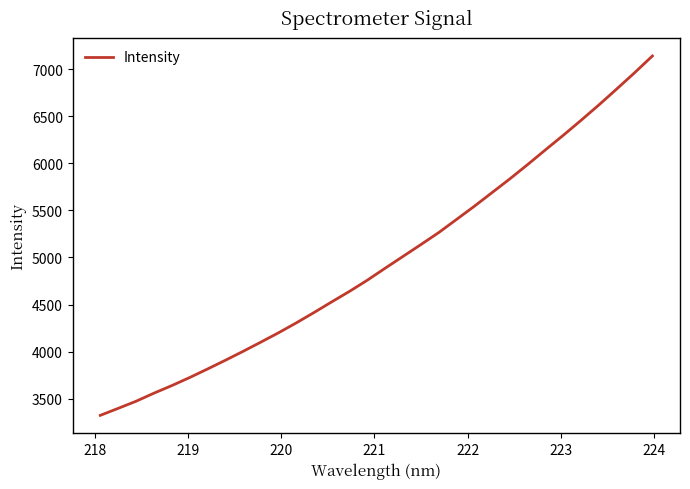

What is the smallest value displayed?

3323.1